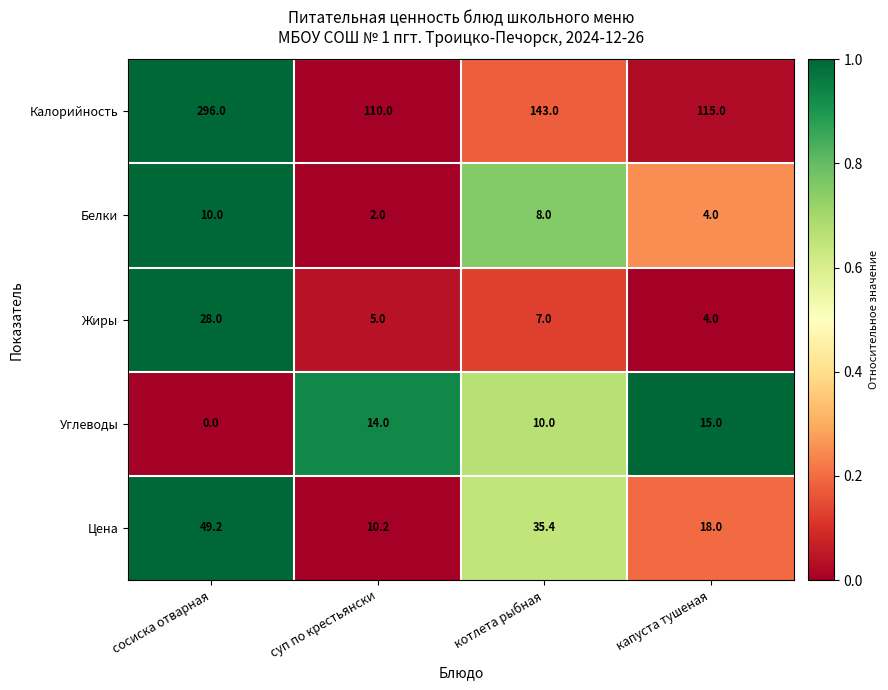

What is the difference between the Белки values at сосиска отварная and суп по крестьянски?

8.0